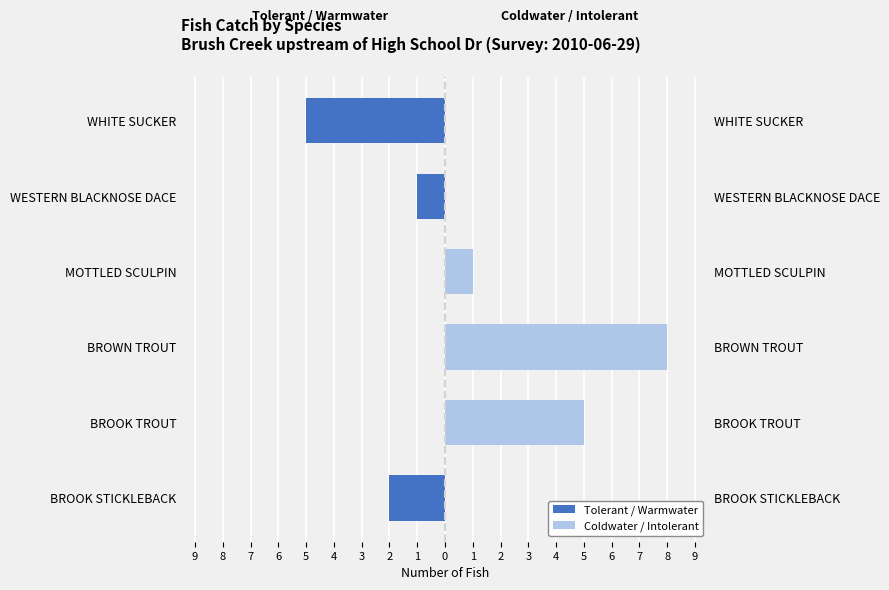

What is the spread (max minus min) of values at BROWN TROUT?

8